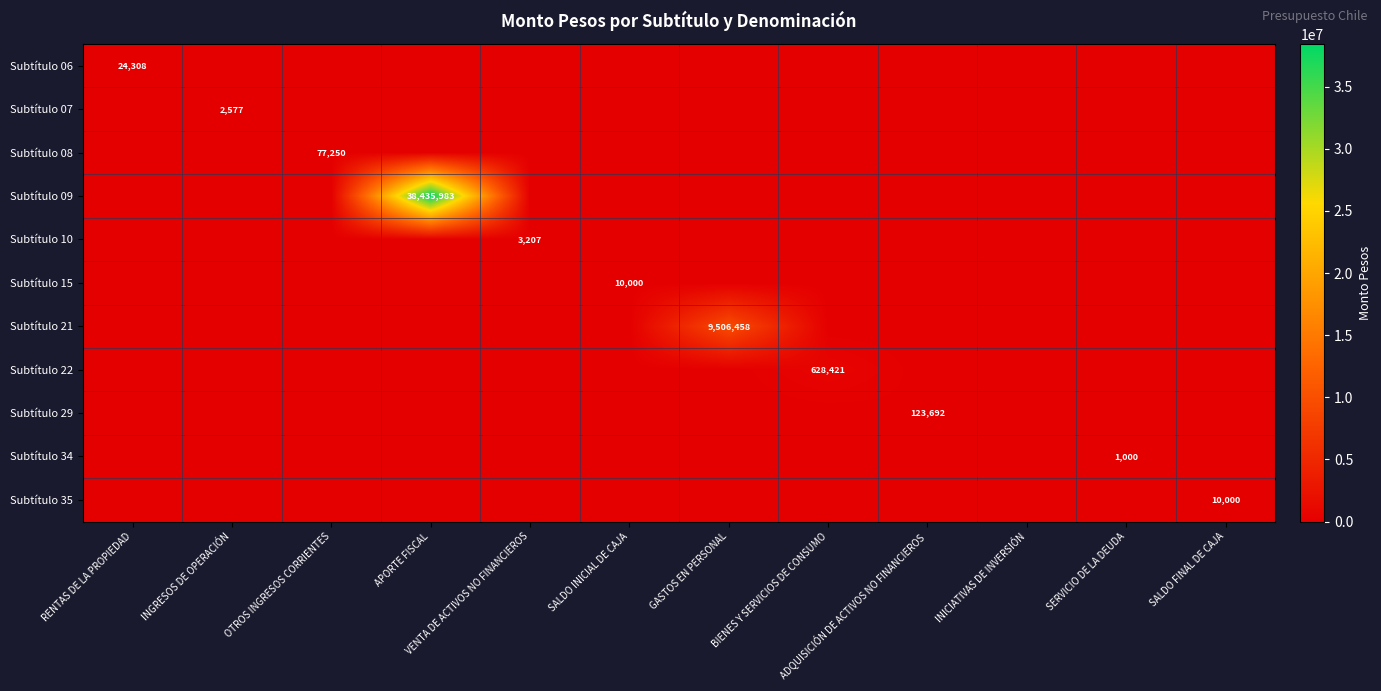

Rank the categories by Subtítulo 29 value from lowest to highest.

RENTAS DE LA PROPIEDAD, INGRESOS DE OPERACIÓN, OTROS INGRESOS CORRIENTES, APORTE FISCAL, VENTA DE ACTIVOS NO FINANCIEROS, SALDO INICIAL DE CAJA, GASTOS EN PERSONAL, BIENES Y SERVICIOS DE CONSUMO, INICIATIVAS DE INVERSIÓN, SERVICIO DE LA DEUDA, SALDO FINAL DE CAJA, ADQUISICIÓN DE ACTIVOS NO FINANCIEROS